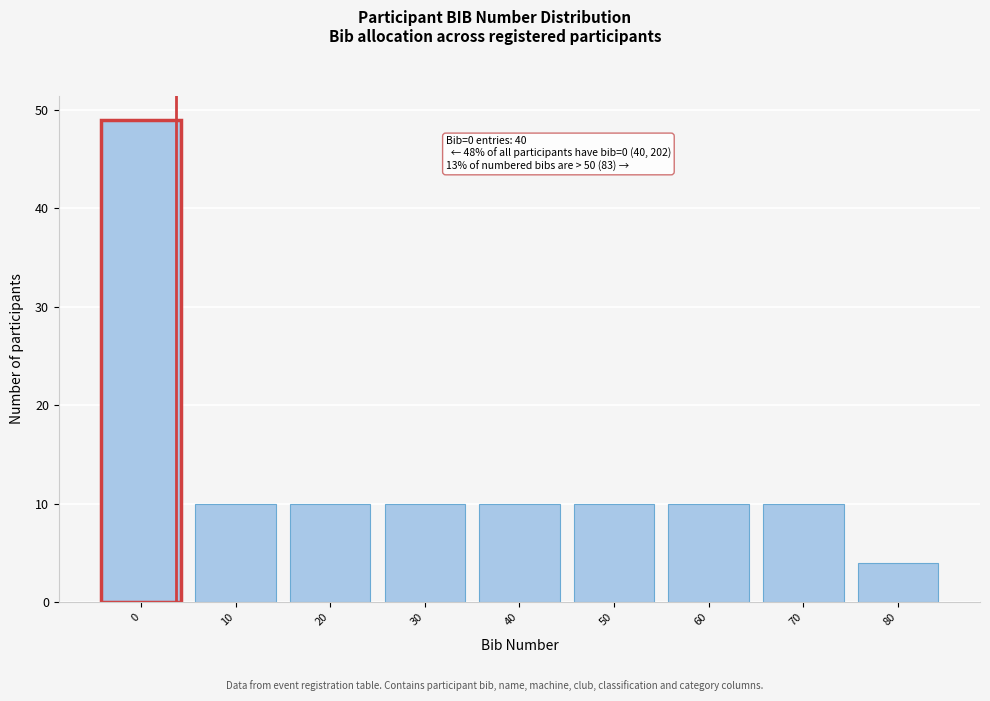

Reading left to right, transcribe all the data shown in this chart.

0=49	10=10	20=10	30=10	40=10	50=10	60=10	70=10	80=4